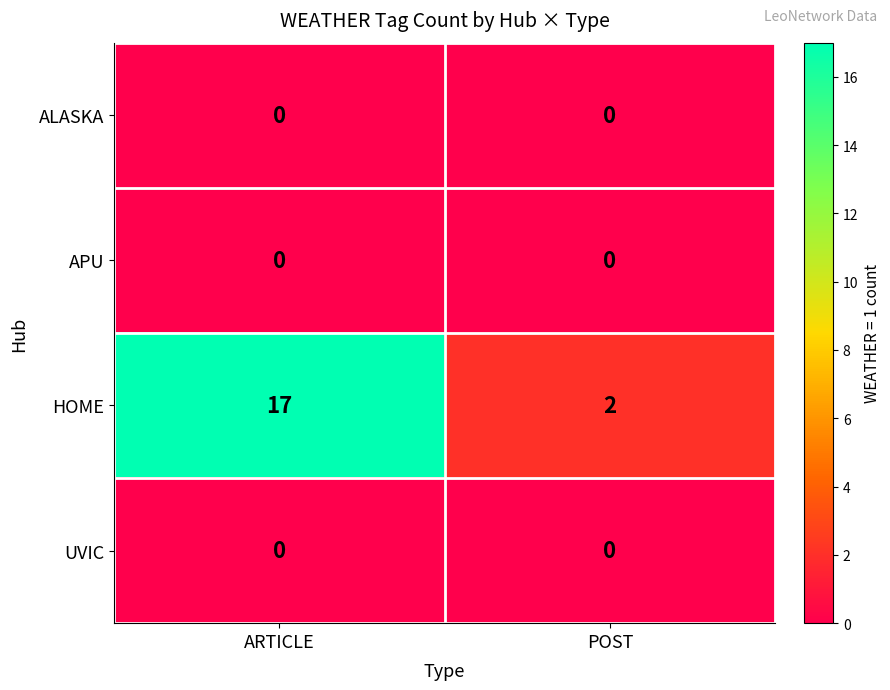

Reading left to right, what are all the values shown in this chart?

ALASKA: 0	0
APU: 0	0
HOME: 17	2
UVIC: 0	0